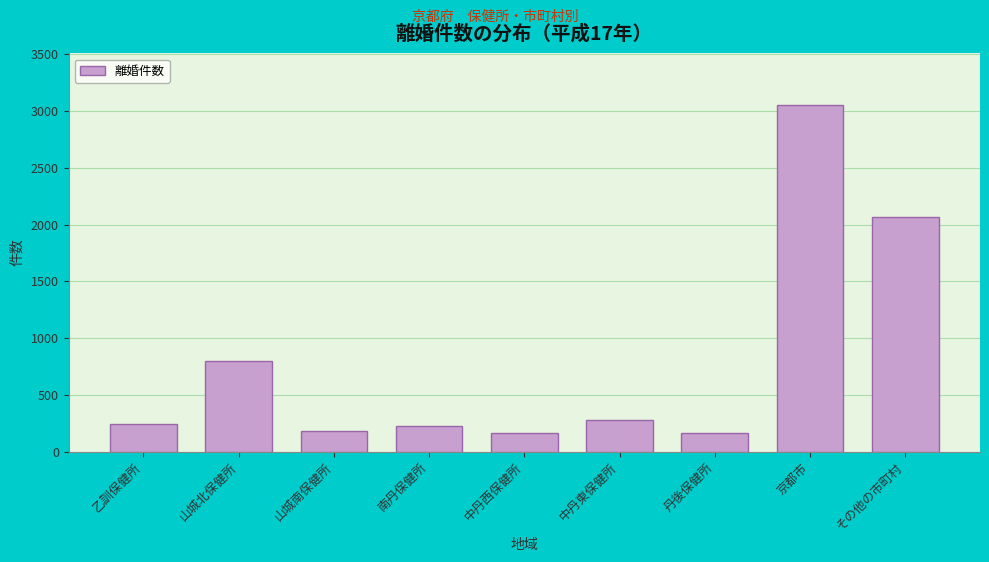

At which label is the value closest to 1607?

その他の市町村